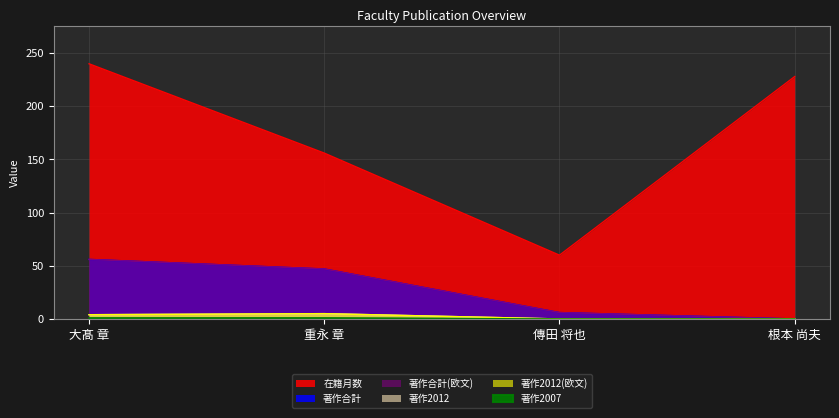

Reading left to right, what are all the values shown in this chart?

在籍月数: 240	156	60	228
著作合計: 56	47	6	0
著作合計(欧文): 56	47	6	0
著作2012: 4	5	0	0
著作2012(欧文): 4	5	0	0
著作2007: 1	1	0	0